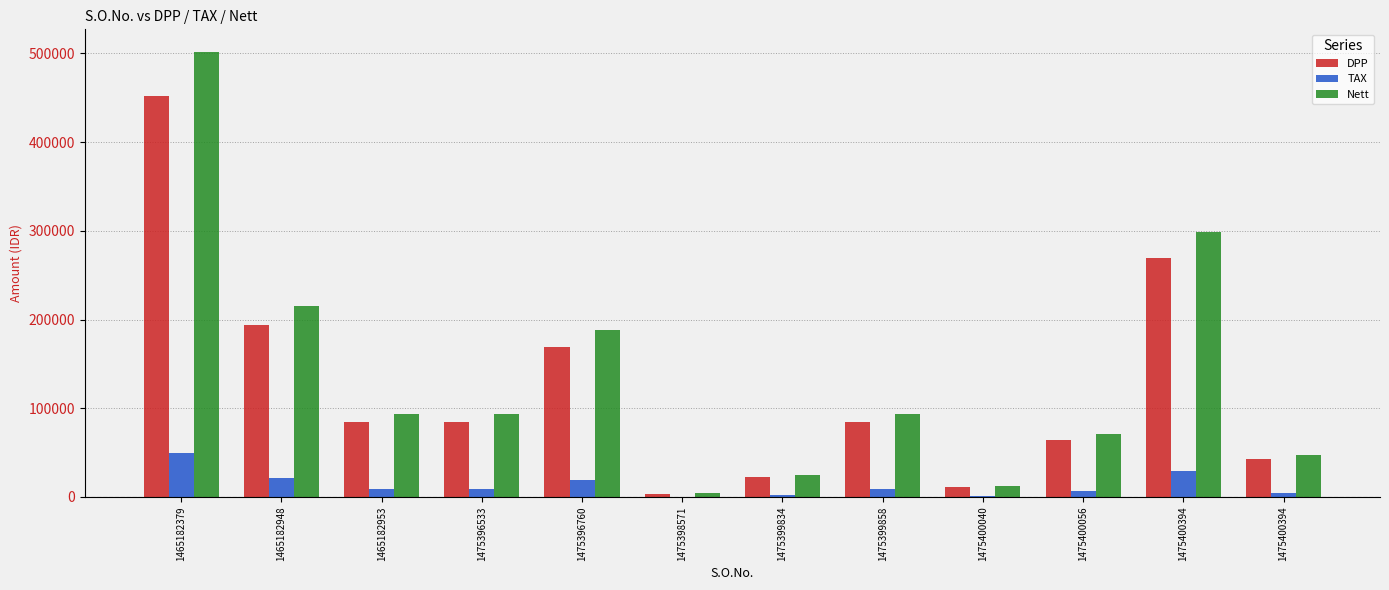

Is the value of TAX at 1475399834 greater than the value of DPP at 1475399834?

No